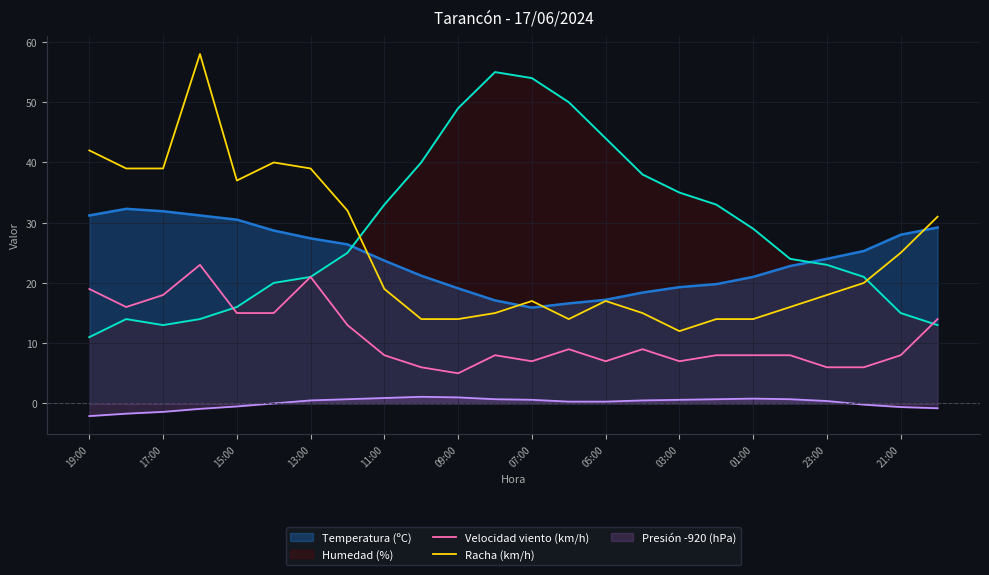

True or false: Racha (km/h) and Presión -920 (hPa) cross at least once.

False